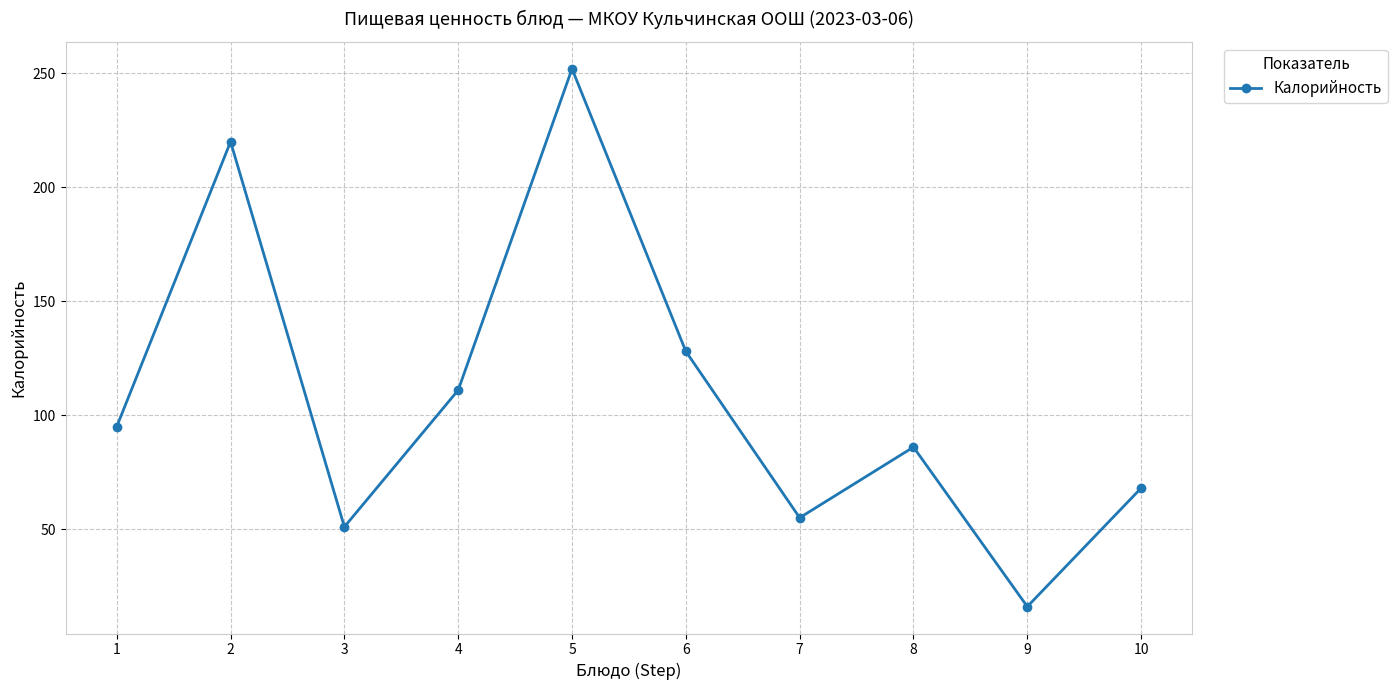

What is the value of the 10th point from the left?

68